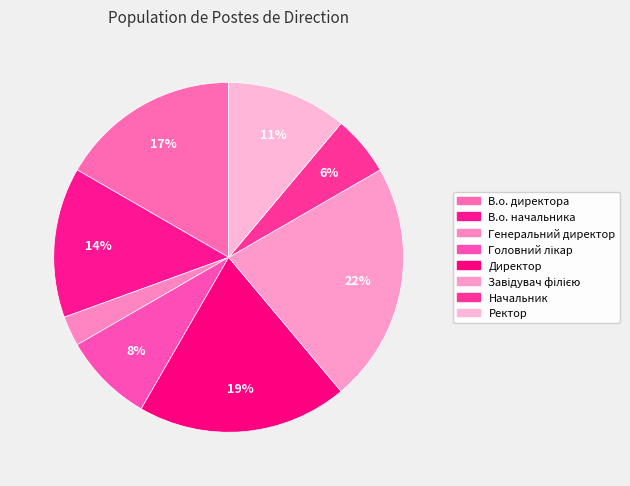

To the nearest percent, what is the difference between the largest and smallest slice percentages?

19%